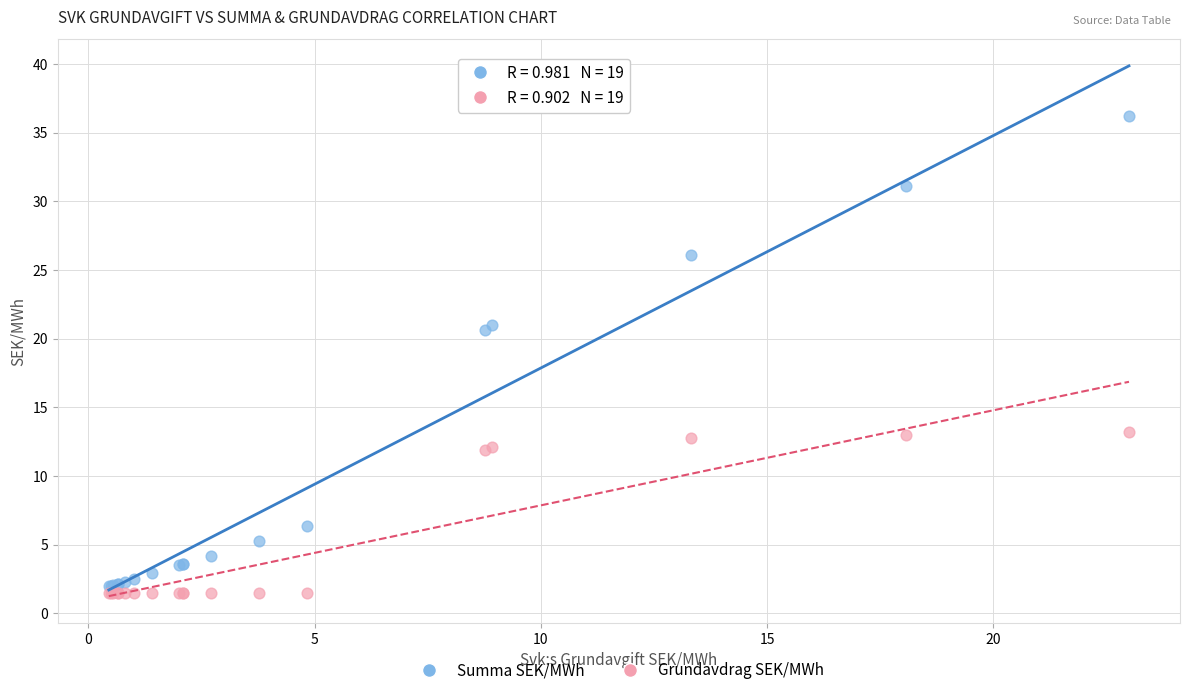

What is the X range (max minus min) for the scatter plot?

22.6